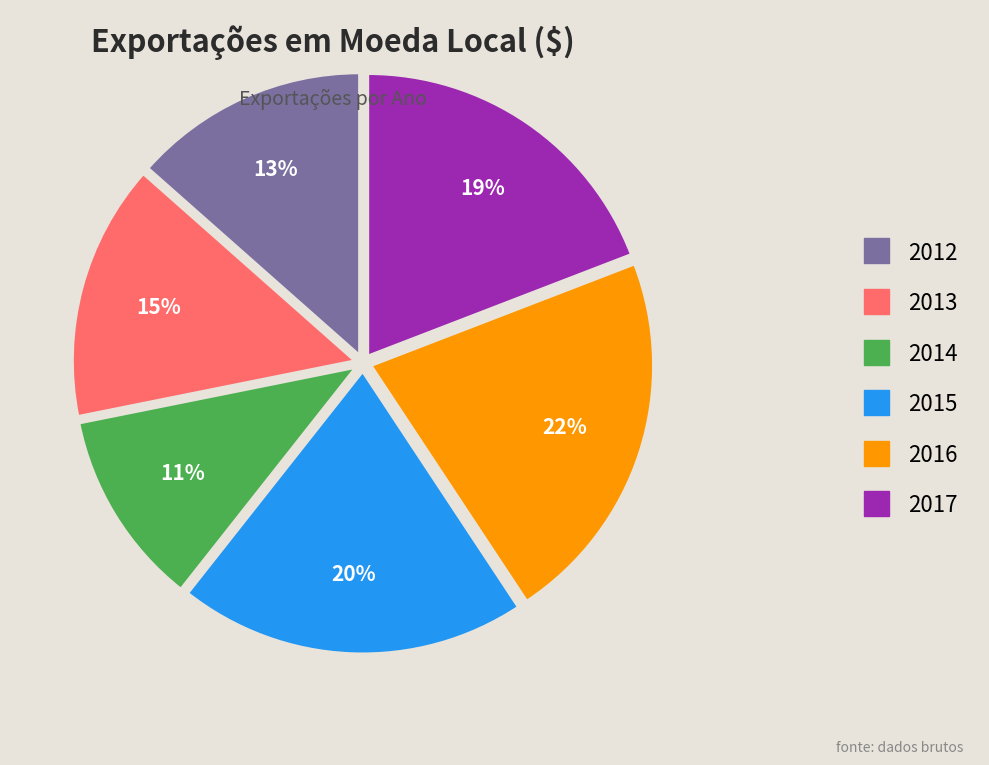

True or false: 2016 accounts for 29% of the total.

False